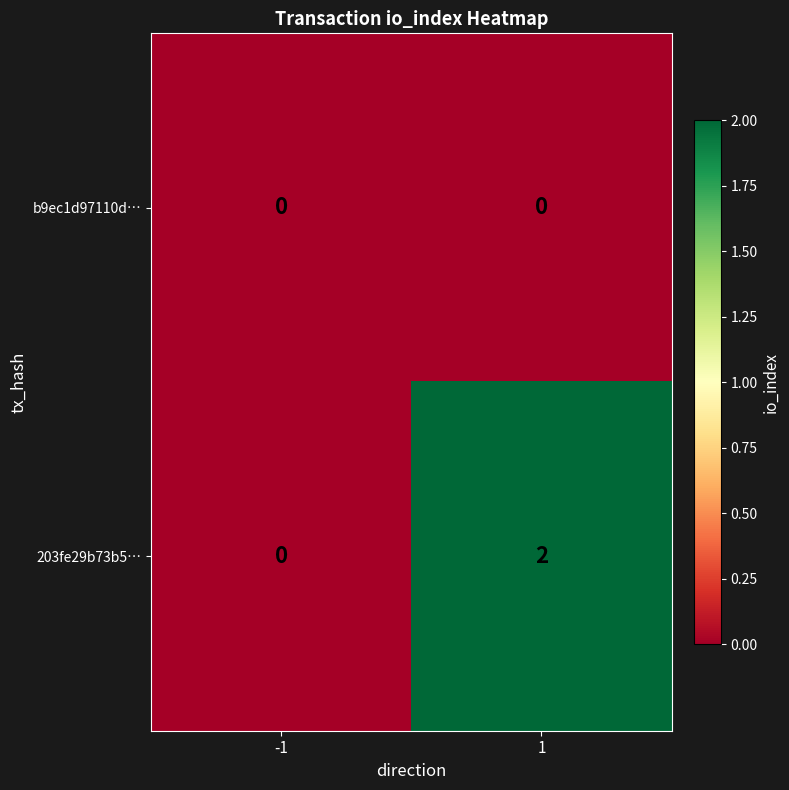

True or false: b9ec1d97110d… has a value of 0 at 1.

True